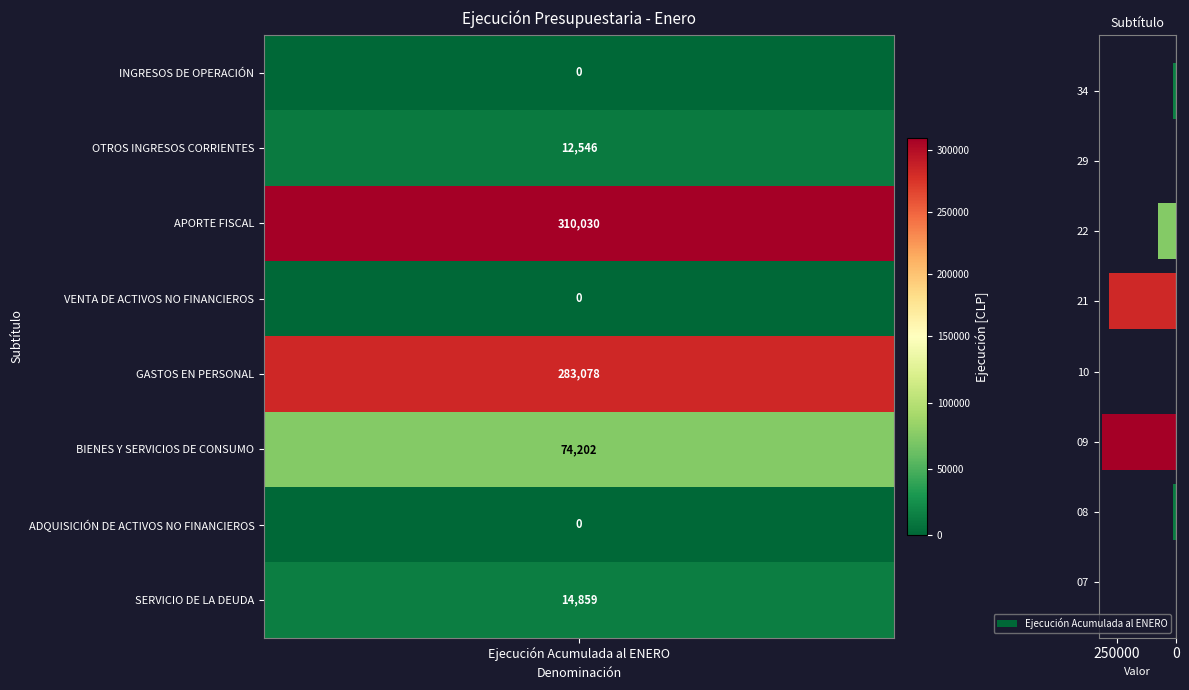

What is the greatest value displayed?

310030